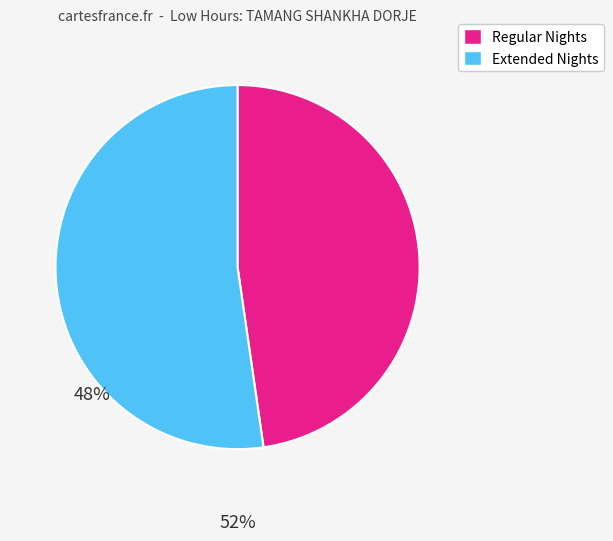

Is there any slice that represents more than half of the pie?

Yes